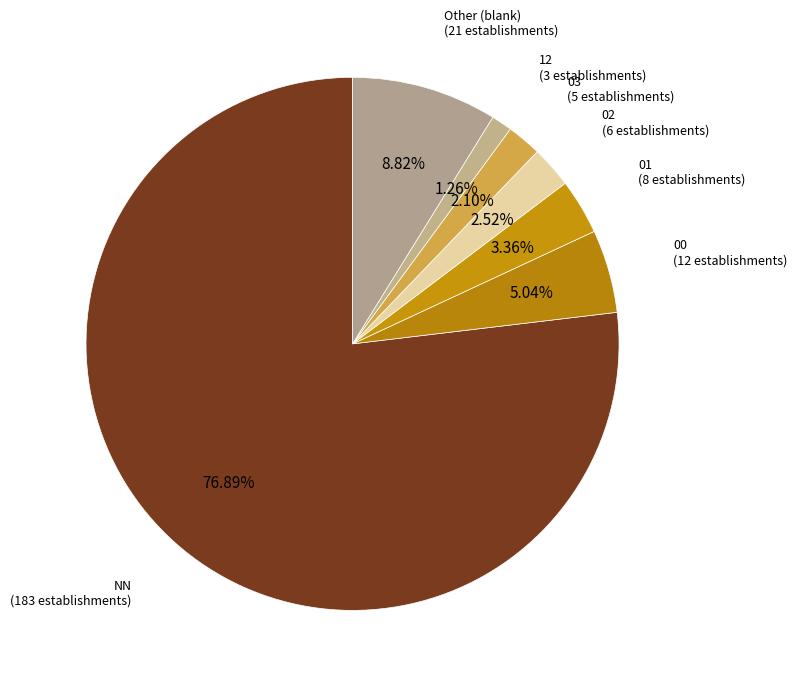

Which slice is the smallest?

12